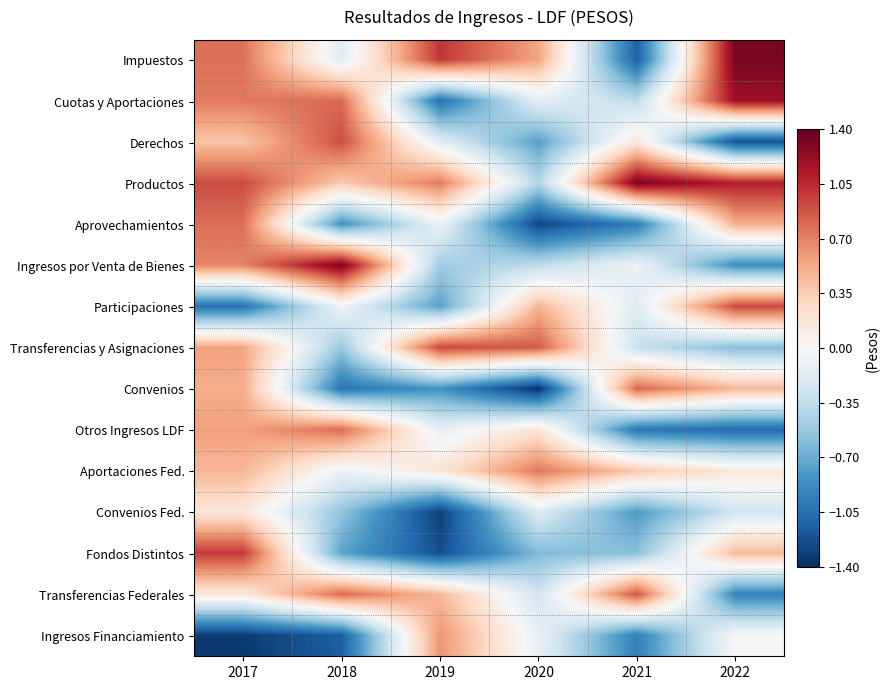

Between 2018 and 2020, which series saw the biggest shift?

Ingresos por Venta de Bienes